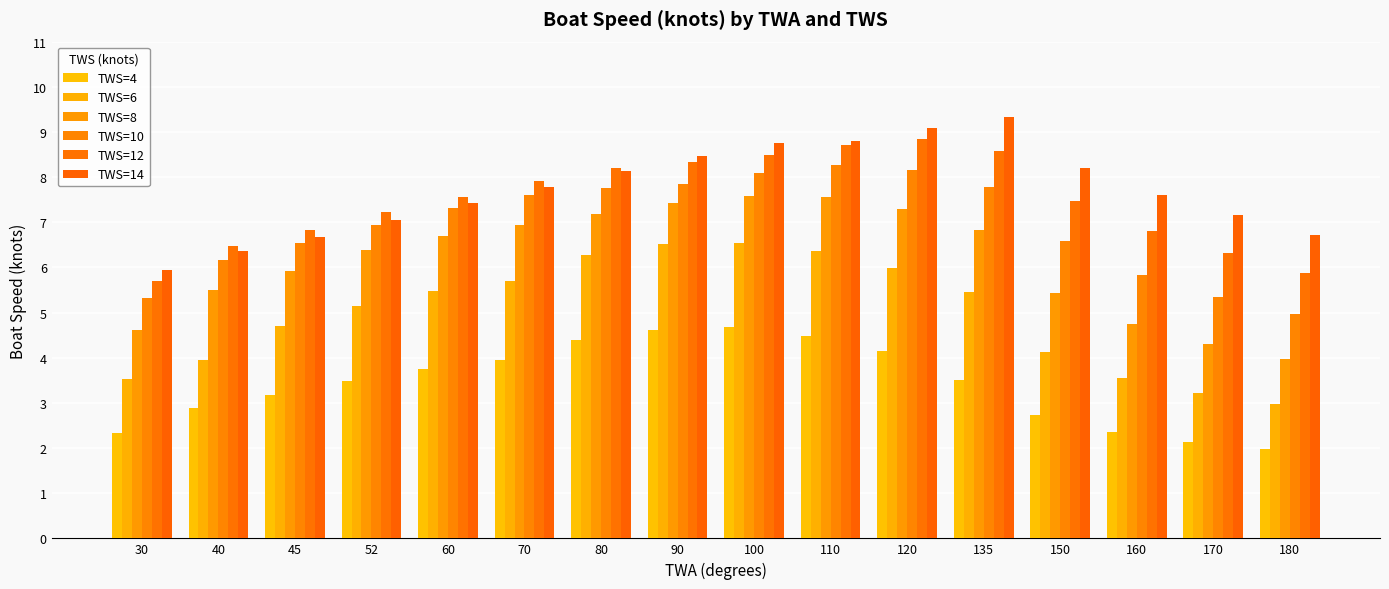

What value does the TWS=8 series have at 40?

5.5